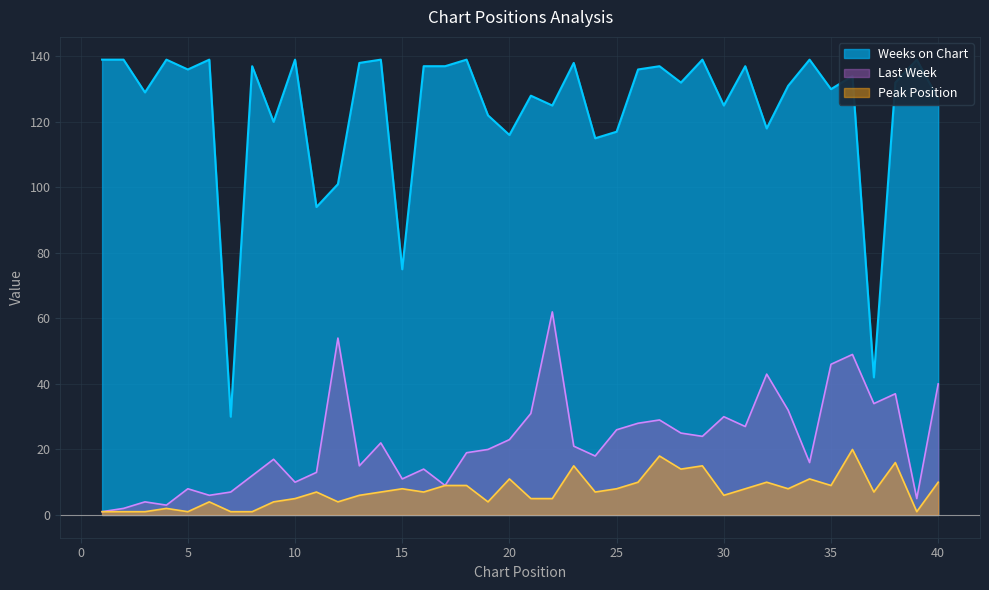

What is the difference between the second highest and minimum values in the Peak Position series?

17